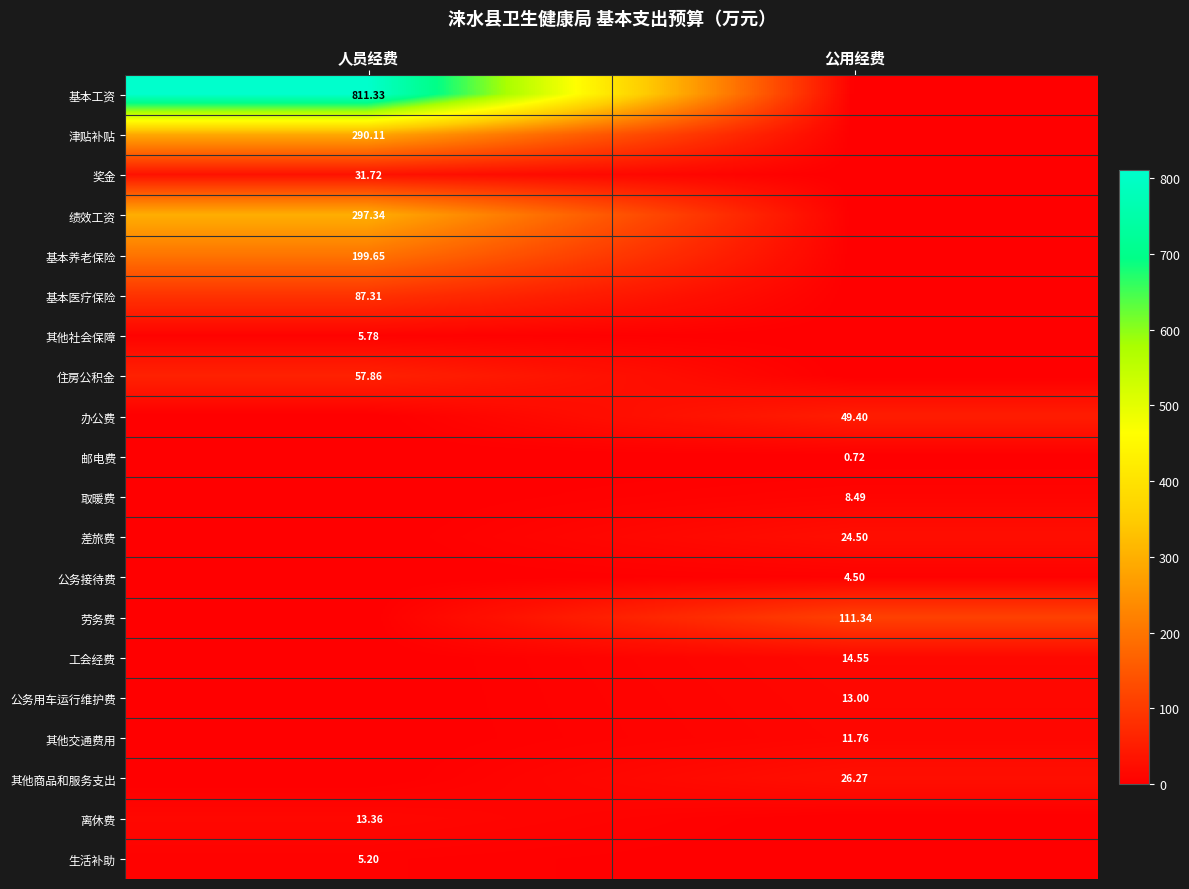

Is the value of 离休费 at 人员经费 greater than the value of 基本工资 at 人员经费?

No